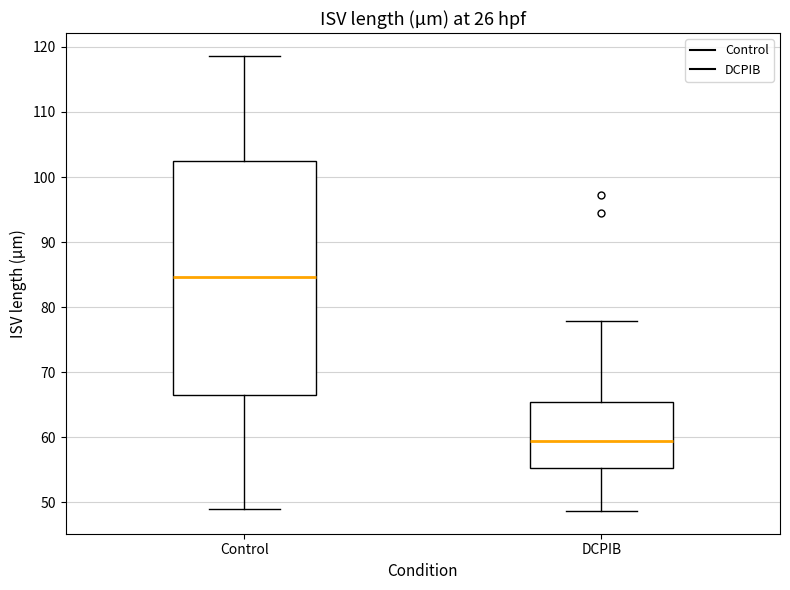

Reading left to right, read every box against the y-axis: the position of its median line, the range the box covers, and the ends of its whiskers. The values are not printed on the chart, so give them approximately, as read against the axis.

Control: median 85, box 66 to 103, whiskers 49 to 119
DCPIB: median 59, box 55 to 65, whiskers 49 to 78